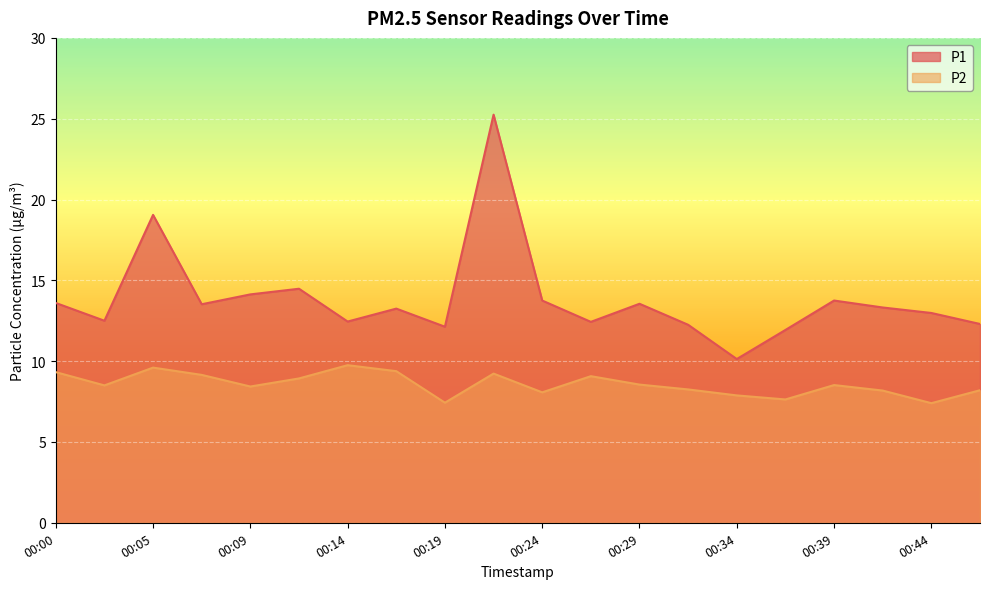

In P2, how many points are lower than both neighbors (excluding endpoints)?

6